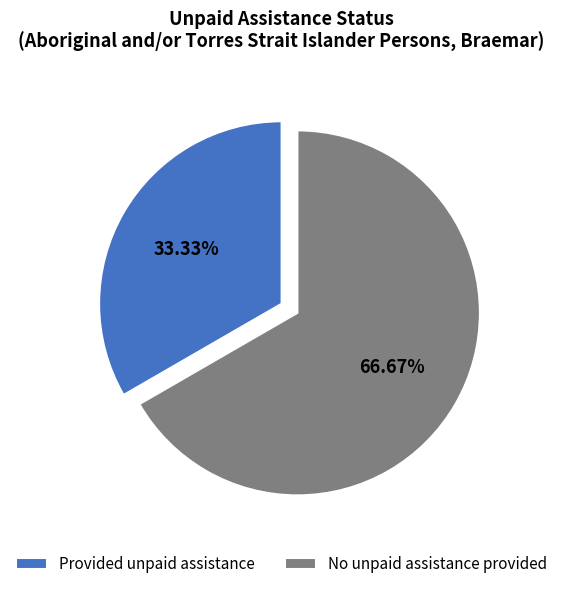

Between Provided unpaid assistance and No unpaid assistance provided, which is larger?

No unpaid assistance provided